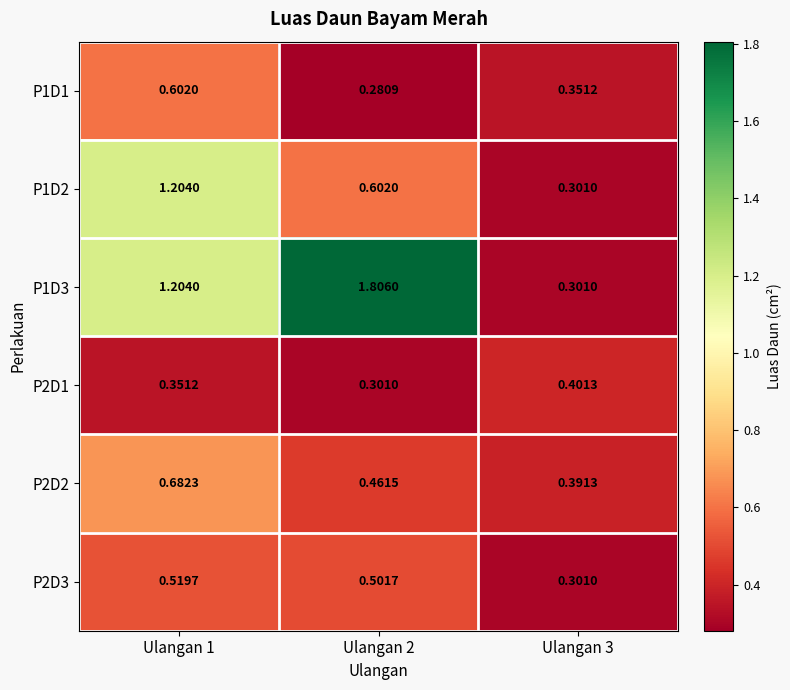

Is the value of P2D3 at Ulangan 2 greater than the value of P1D3 at Ulangan 1?

No